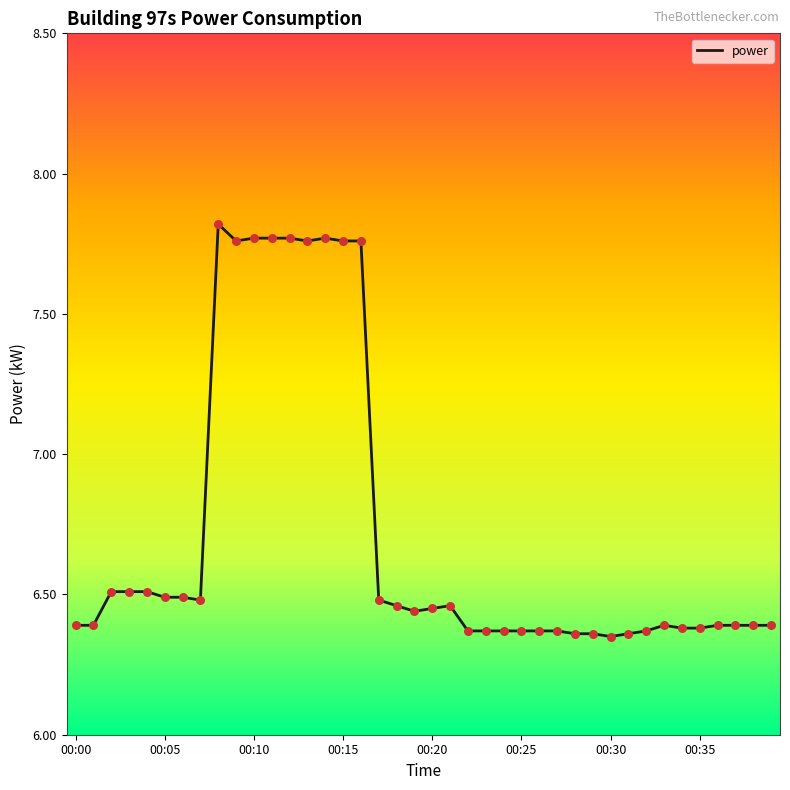

What is the difference between the maximum and minimum values?

1.5